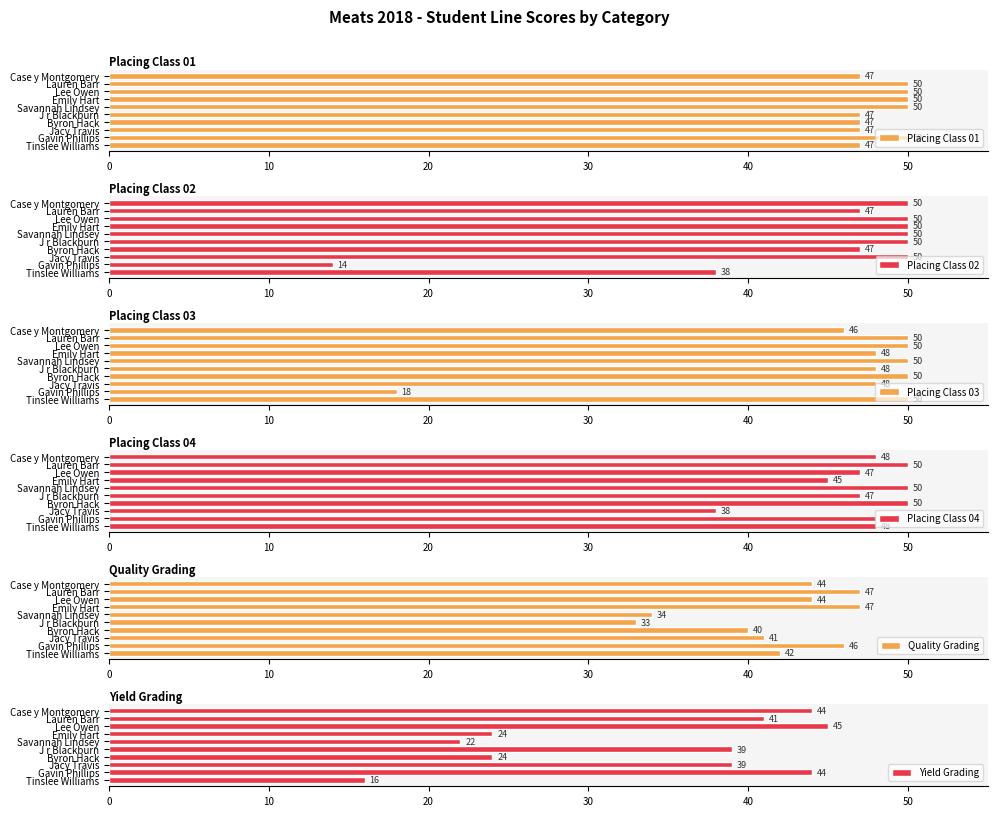

What is the lowest value of the Placing Class 01 series?

47